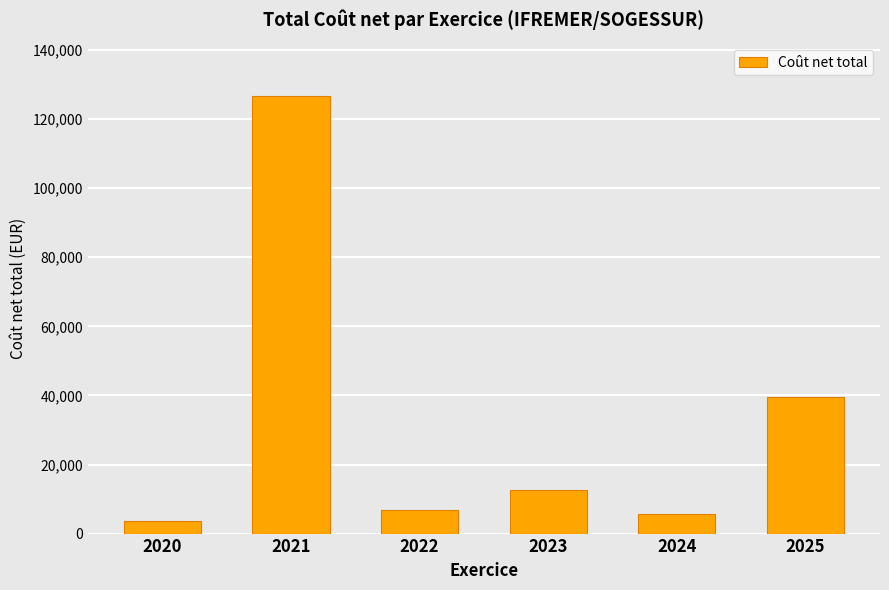

Are the bars horizontal?

No